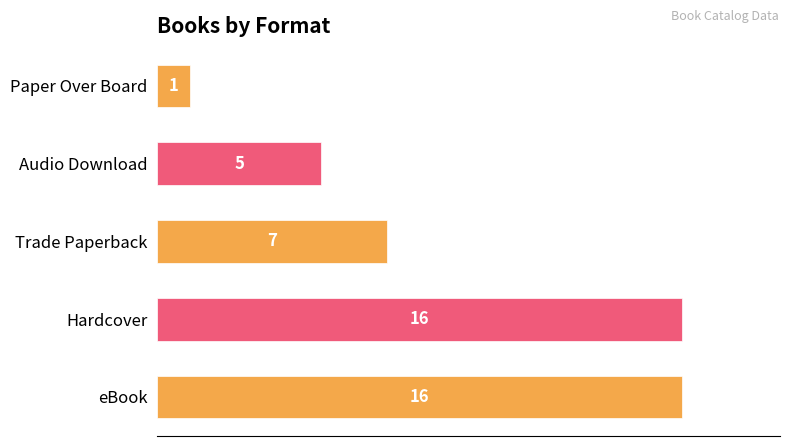

Are the bars horizontal?

Yes